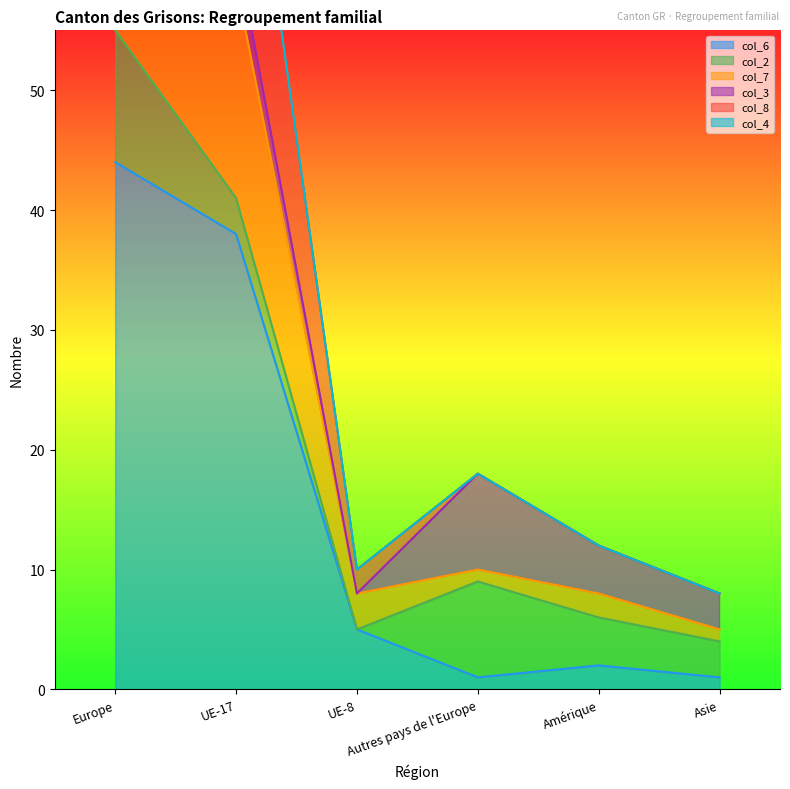

Rank the categories by col_6 value from highest to lowest.

Europe, UE-17, UE-8, Amérique, Autres pays de l'Europe, Asie